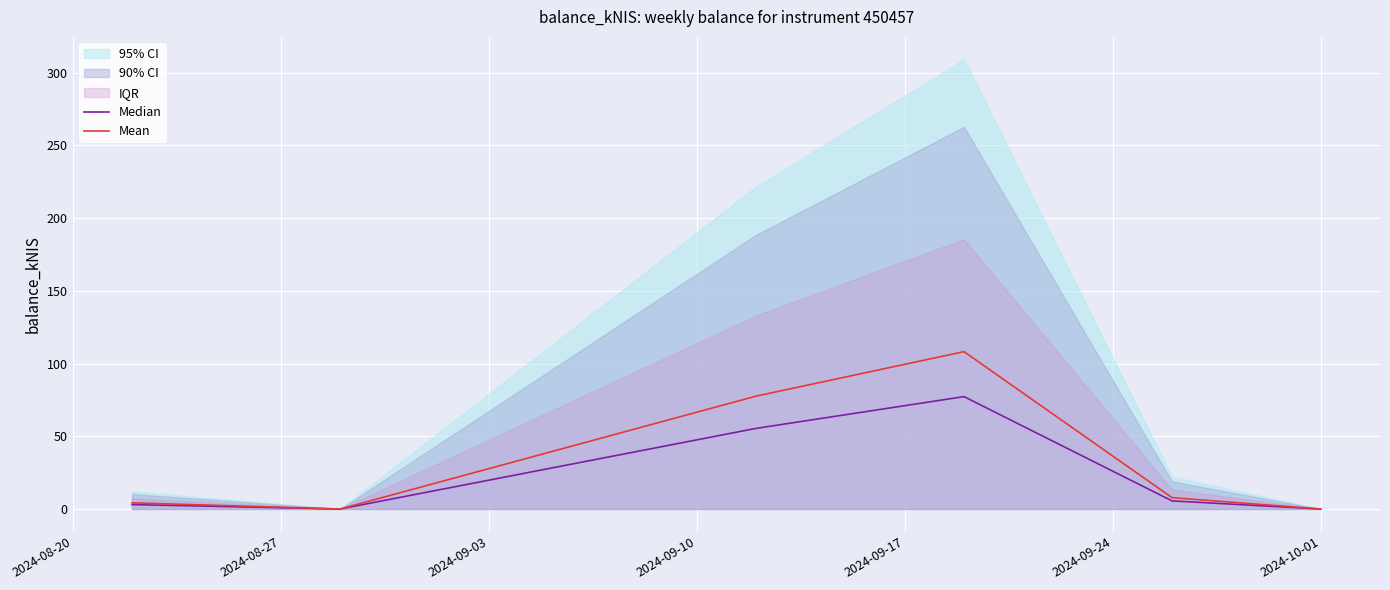

True or false: Mean and Median intersect in this chart.

False